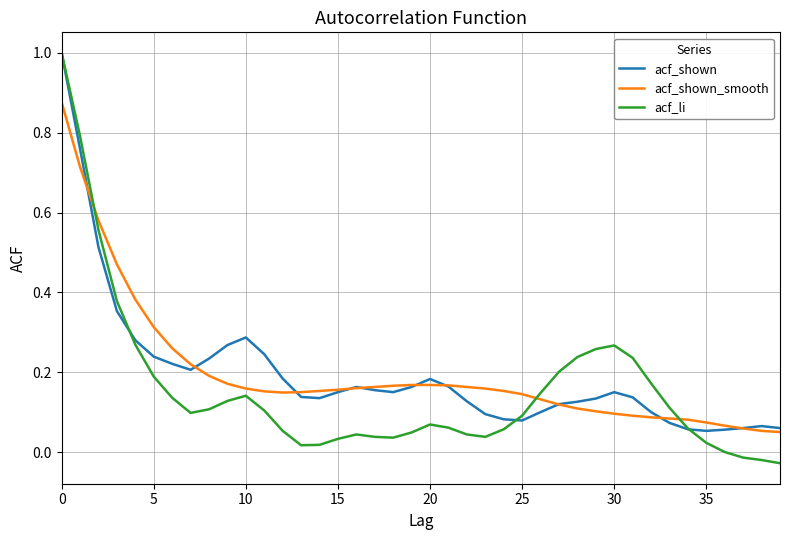

Which series has the widest spread of values?

acf_li